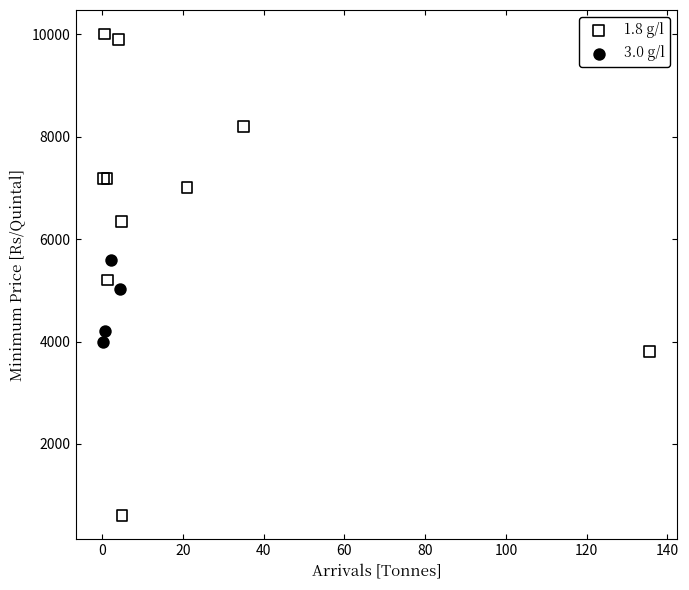

Which series contains the lowest Y value?

1.8 g/l